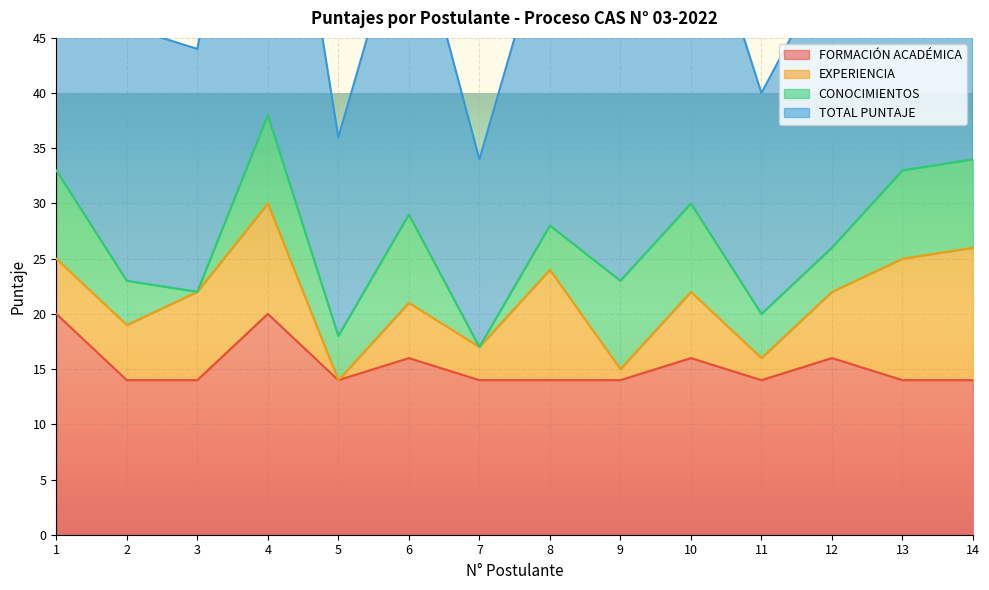

True or false: FORMACIÓN ACADÉMICA has a value of 20 at 4.

True